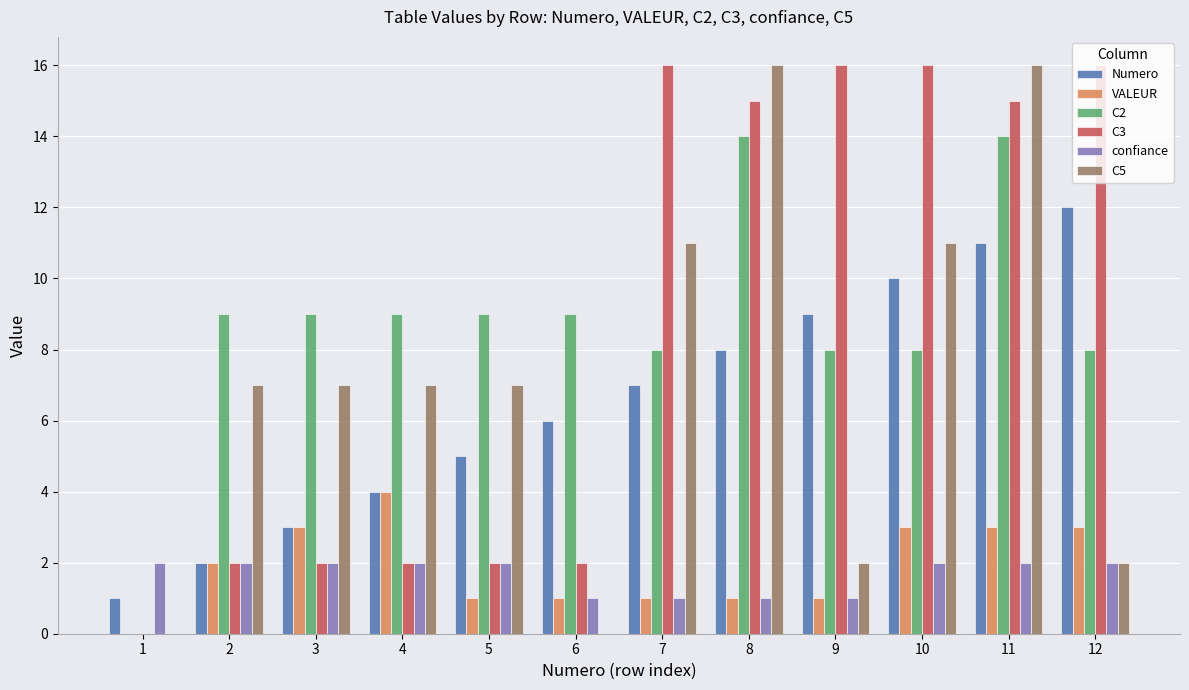

Which series changed the most between 7 and 11?

C2